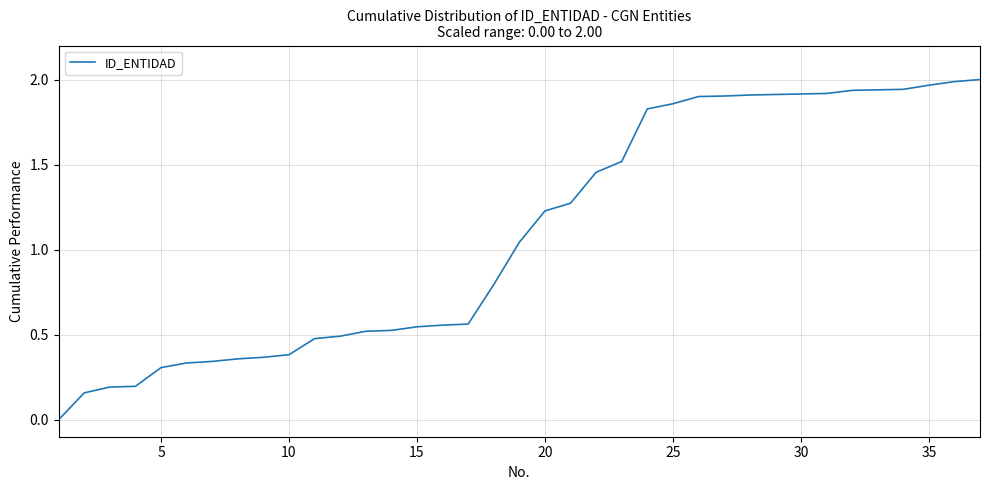

Does the chart have visible grid lines?

Yes